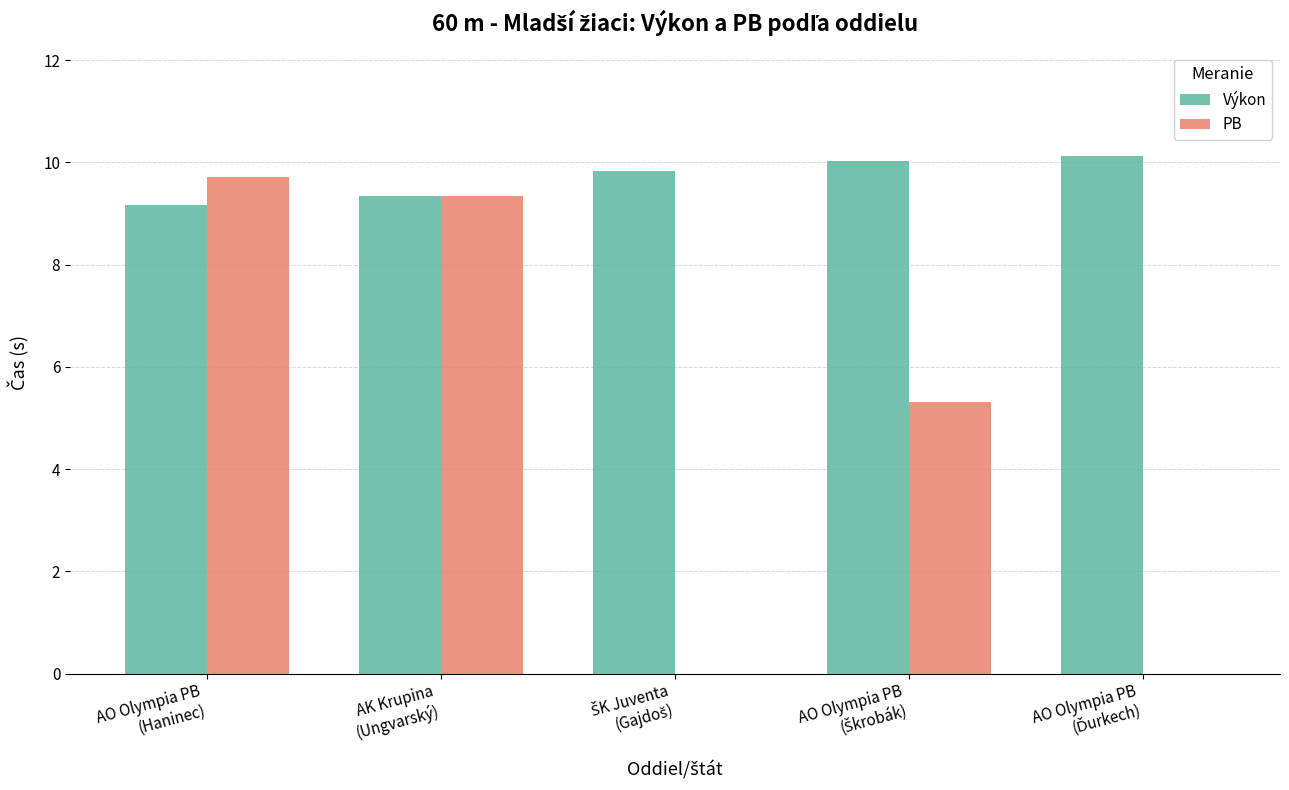

What is the highest value of the PB series?

9.7